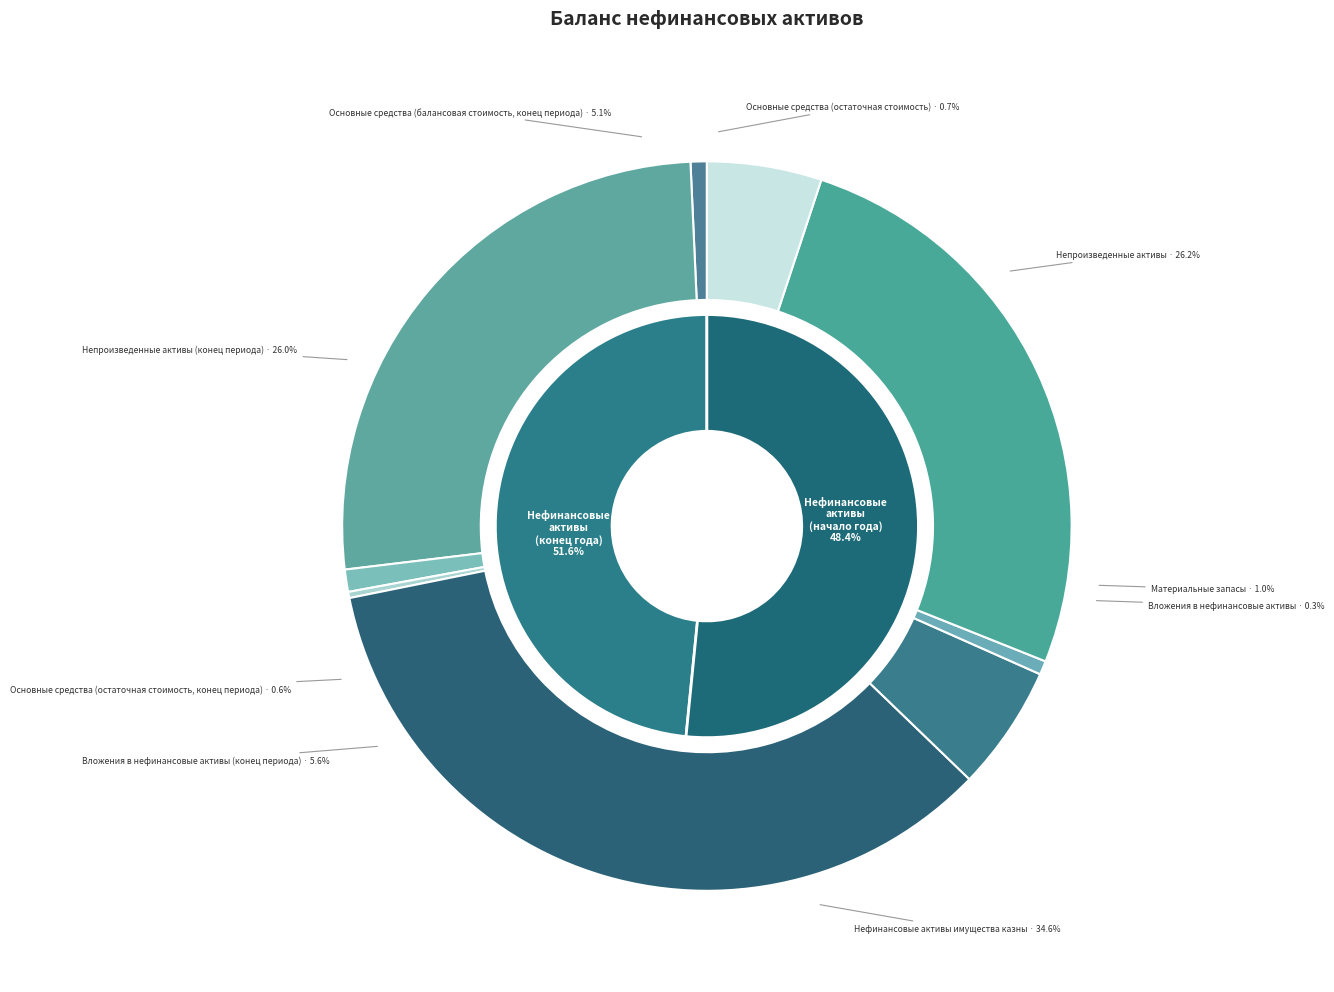

What is the total percentage of Вложения в нефинансовые
активы (конец периода) and Основные средства
(остаточная стоимость)?

6.3%